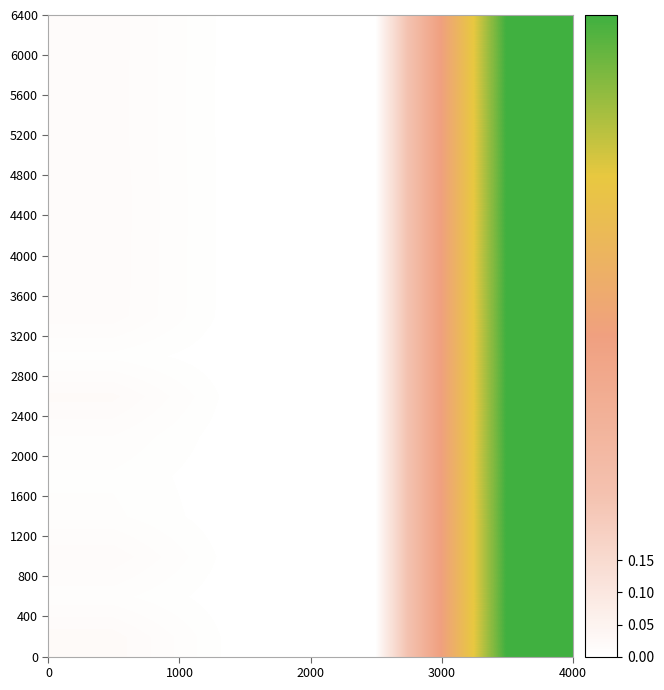

Count the number of categories in the chart.

4